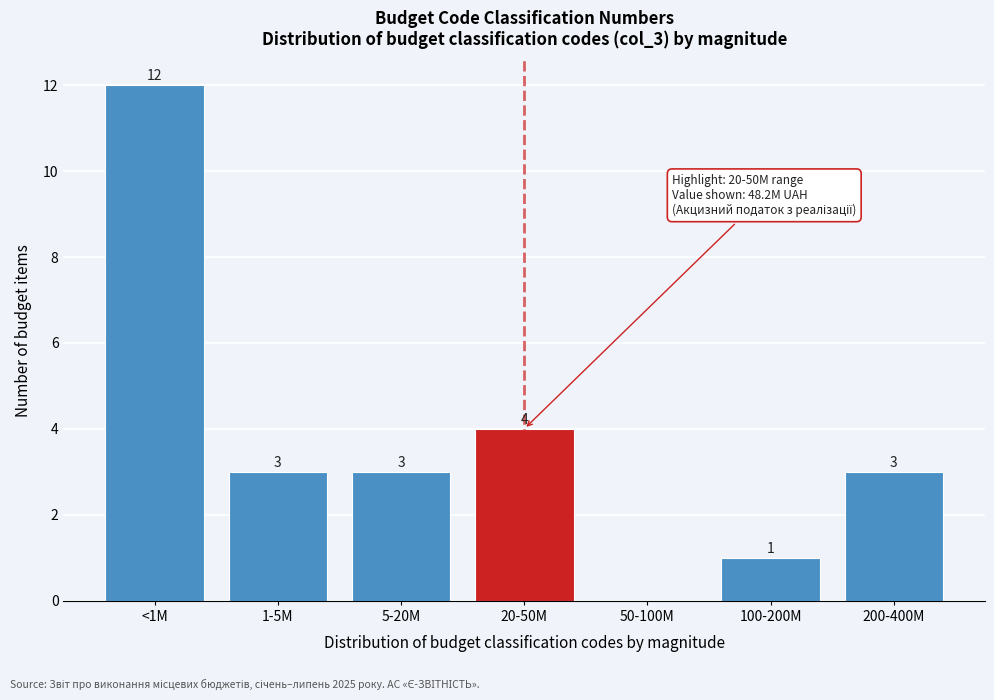

Reading left to right, extract all data points from this chart.

<1M=12	1-5M=3	5-20M=3	20-50M=4	50-100M=0	100-200M=1	200-400M=3